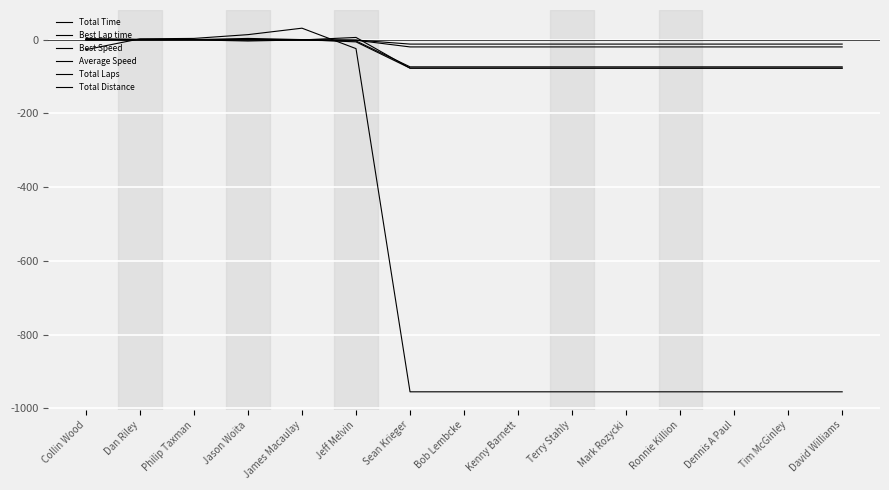

After their last crossing, which series has the higher values: Total Laps or Average Speed?

Total Laps